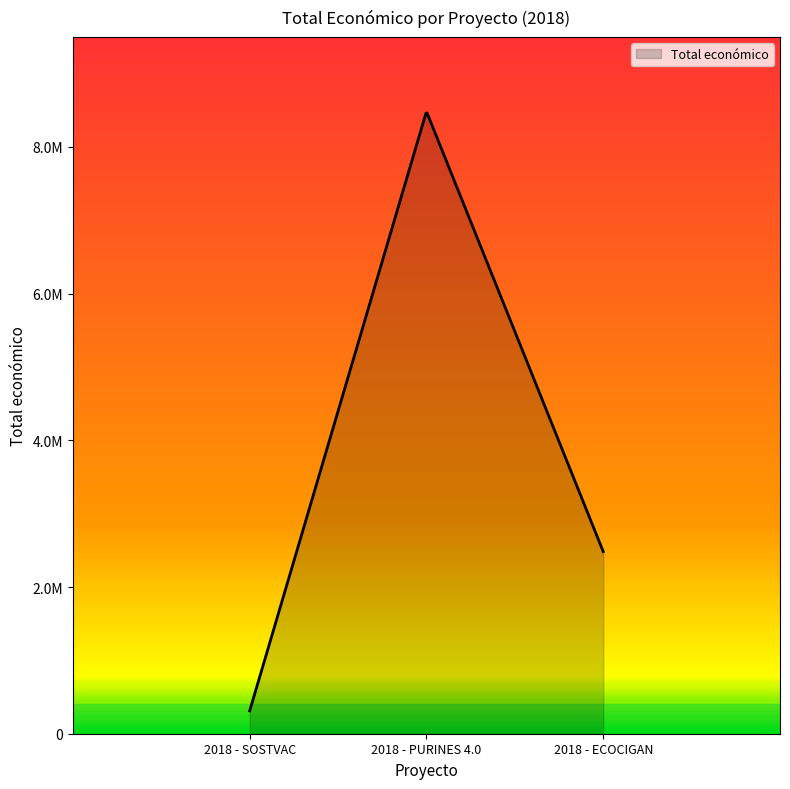

Does the chart display data point markers on the line(s)?

No